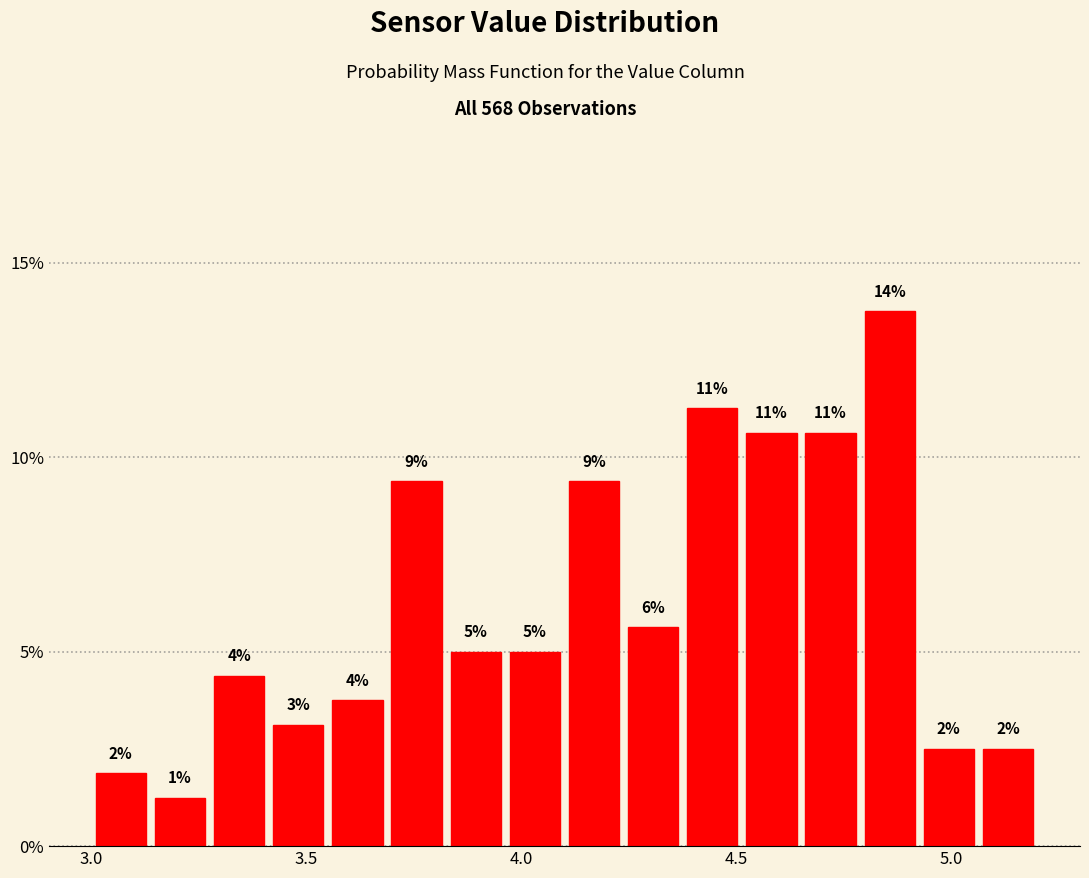

Read against the x-axis, roughly where is the centre of the tallest bar?

4.85